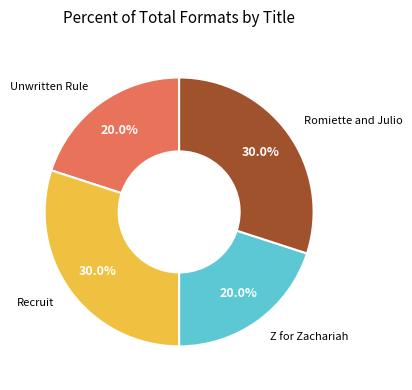

Is there any slice that represents more than half of the pie?

No